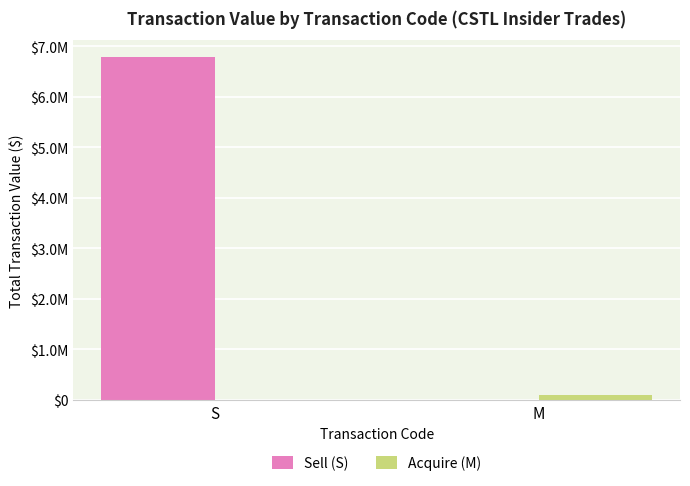

List the labels in order of Sell (S) value, smallest first.

M, S